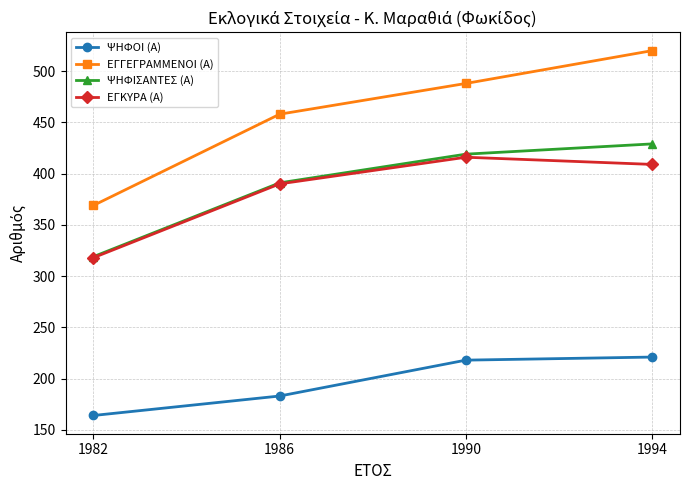

What is the difference between the maximum and minimum values in the ΕΓΚΥΡΑ (Α) series?

98